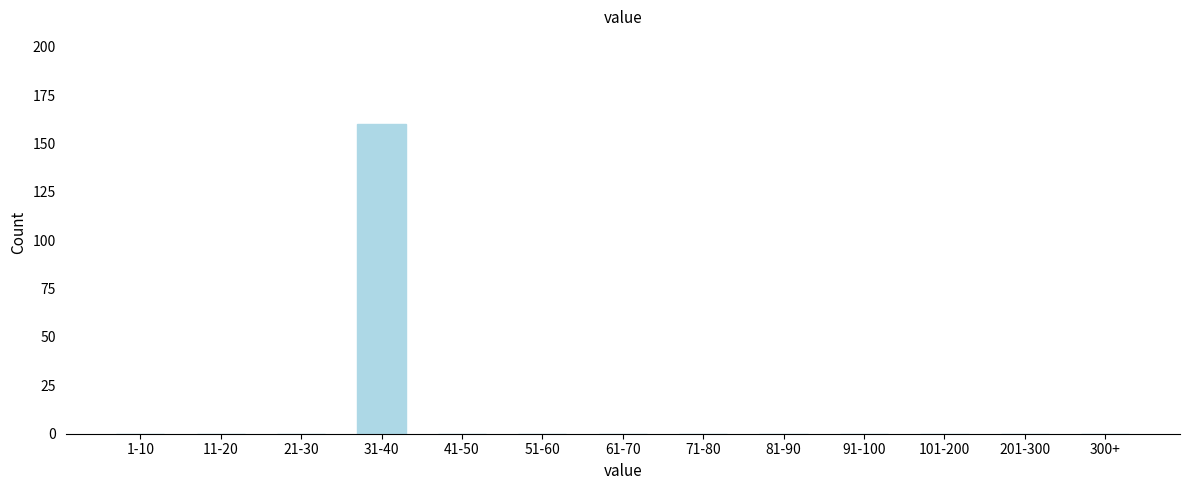

Reading left to right, what are all the values shown in this chart?

1-10=0	11-20=0	21-30=0	31-40=160	41-50=0	51-60=0	61-70=0	71-80=0	81-90=0	91-100=0	101-200=0	201-300=0	300+=0